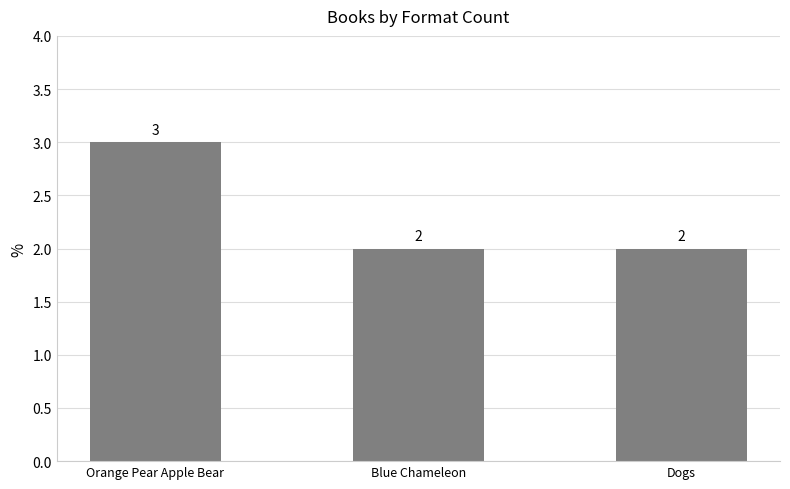

The value at Orange Pear Apple Bear is 1. True or false?

False